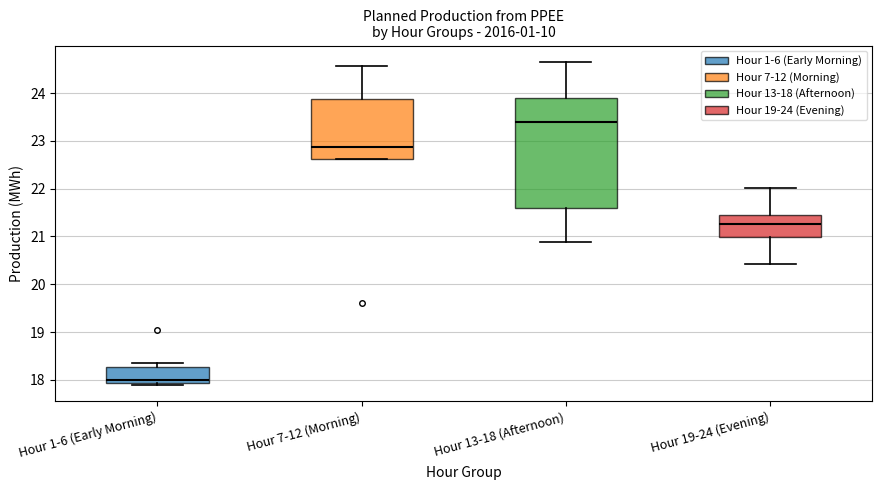

Where does the median line of the box for Hour 13-18 (Afternoon) sit on the y-axis? The values are not printed on the chart, so give them approximately, as read against the axis.

23.4